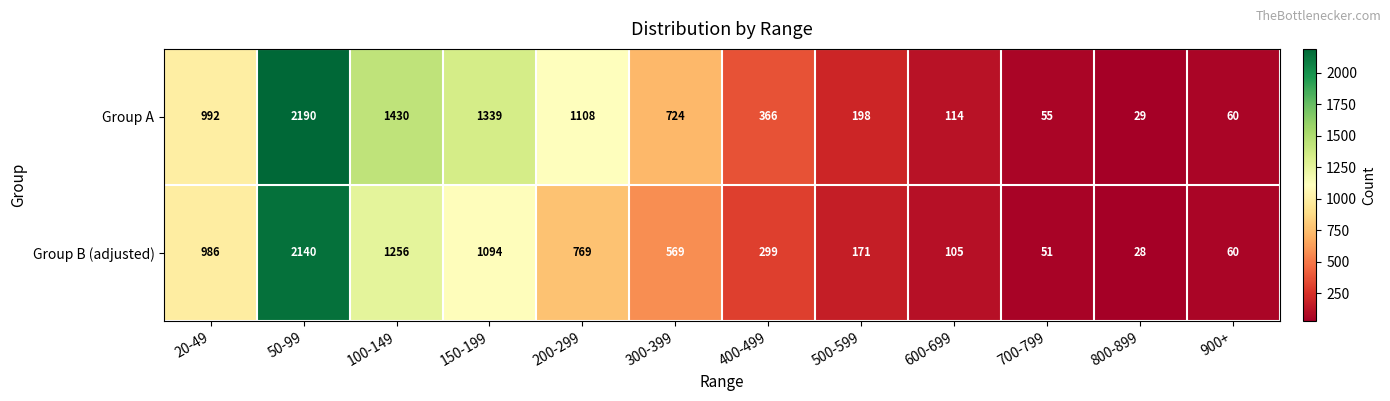

How many data points does each series have?

12